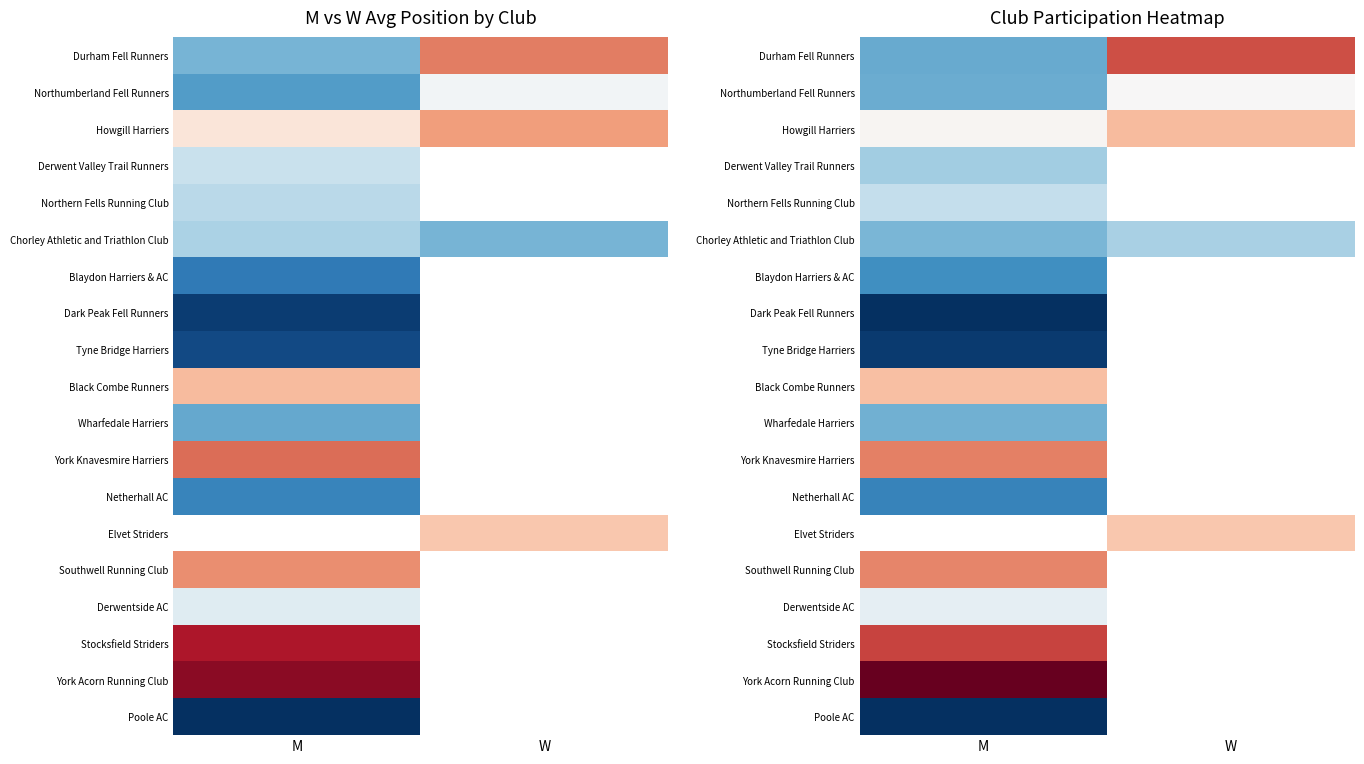

What is the spread (max minus min) of values at M?

41.8